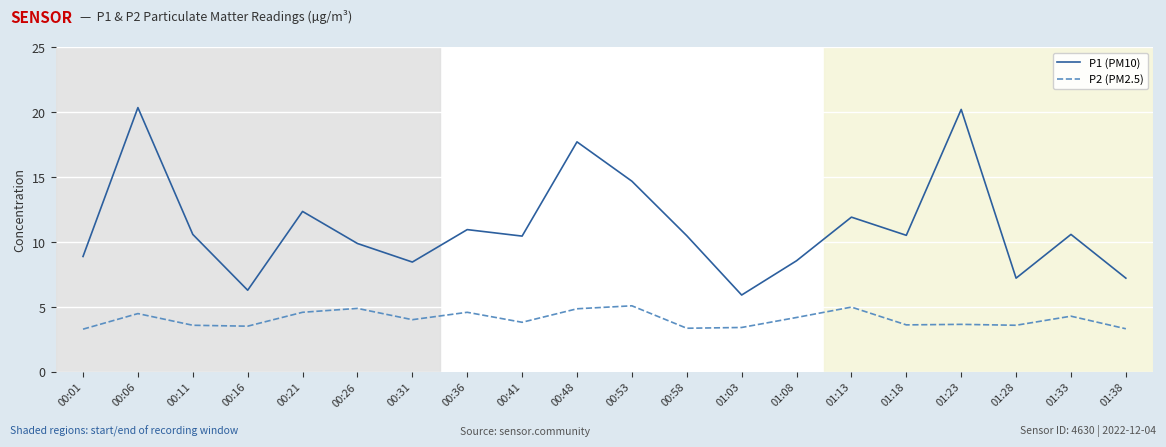

Rank the series by their average value, from lowest to highest.

P2 (PM2.5), P1 (PM10)